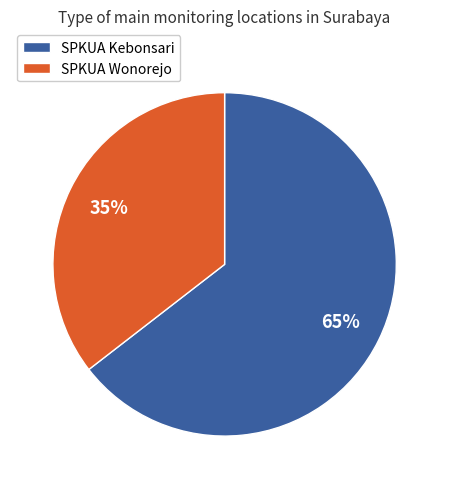

Which category has the smallest portion of the pie?

SPKUA Wonorejo